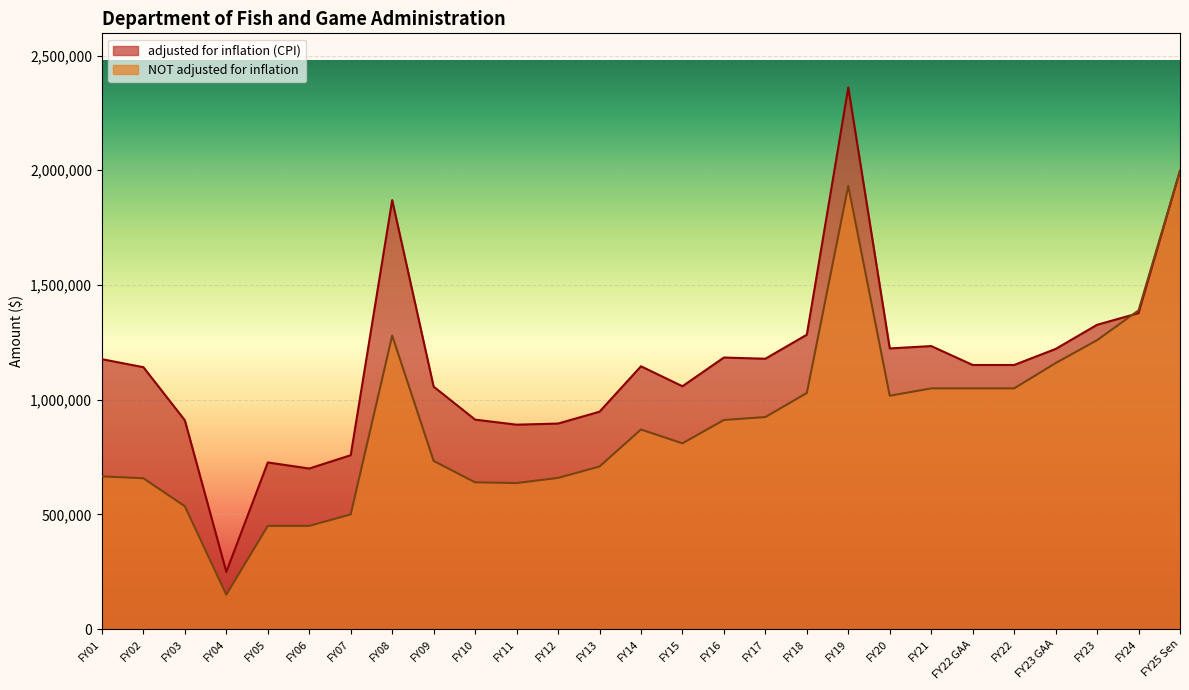

At how many categories does at least one series exceed 989682?

18